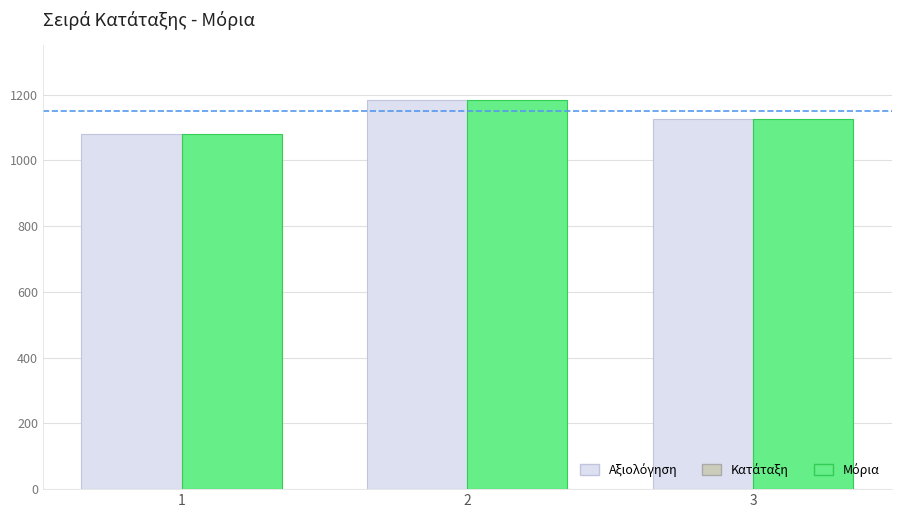

What is the total value across all series at 1?

2160.0